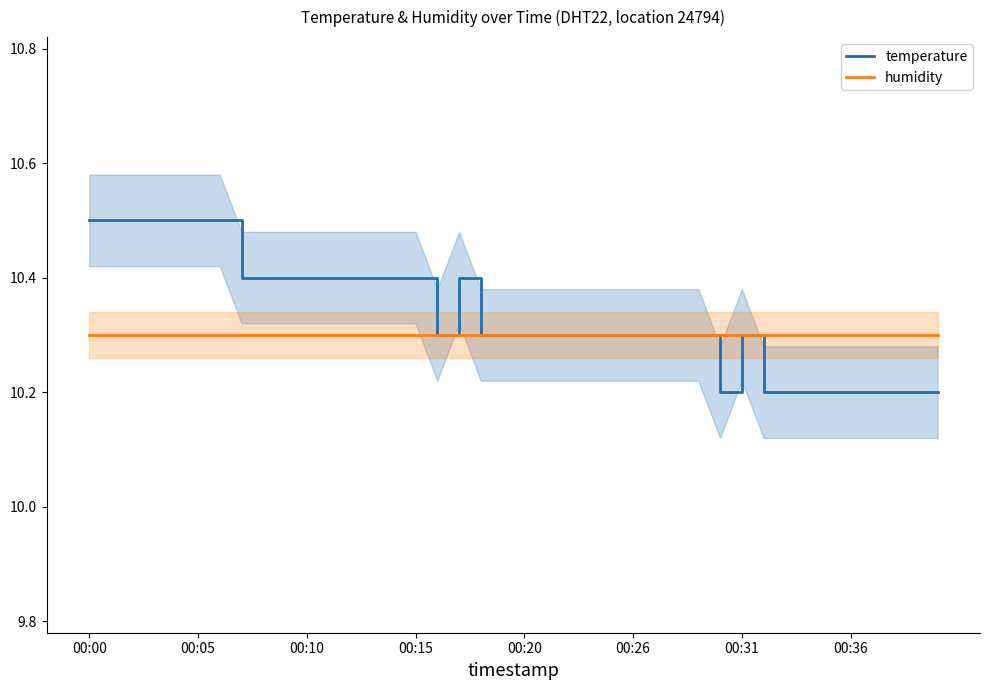

True or false: humidity and temperature cross at least once.

False